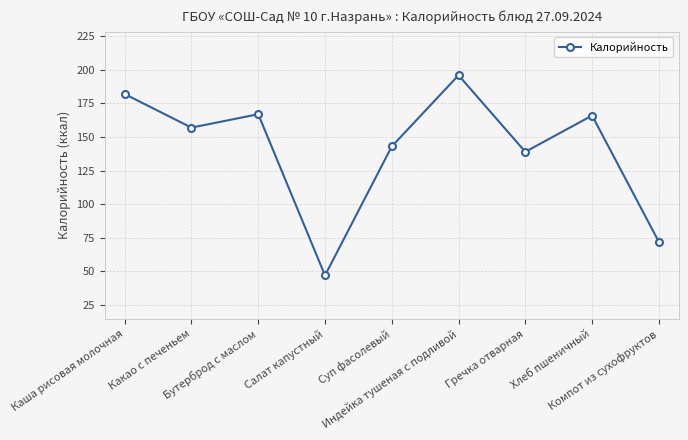

How many interior local peaks (higher than both neighbors) does the data have?

3